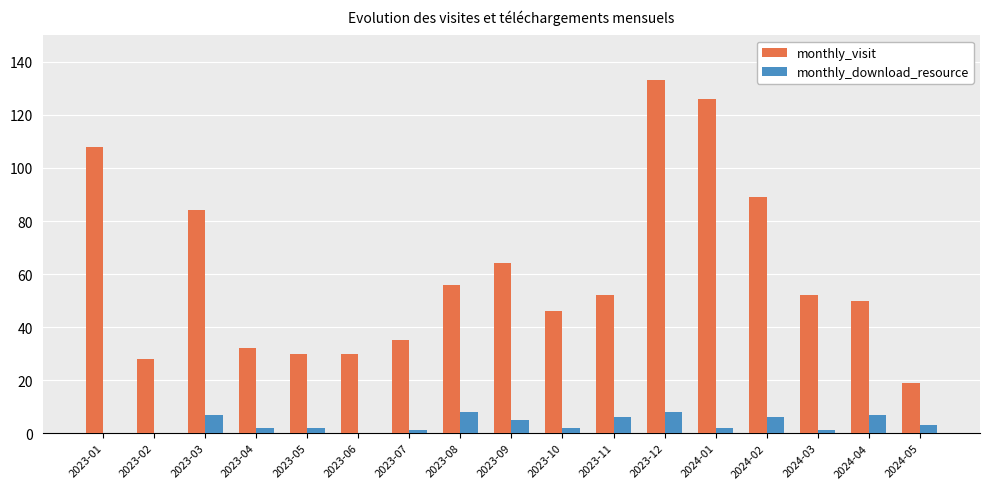

Are the bars horizontal?

No